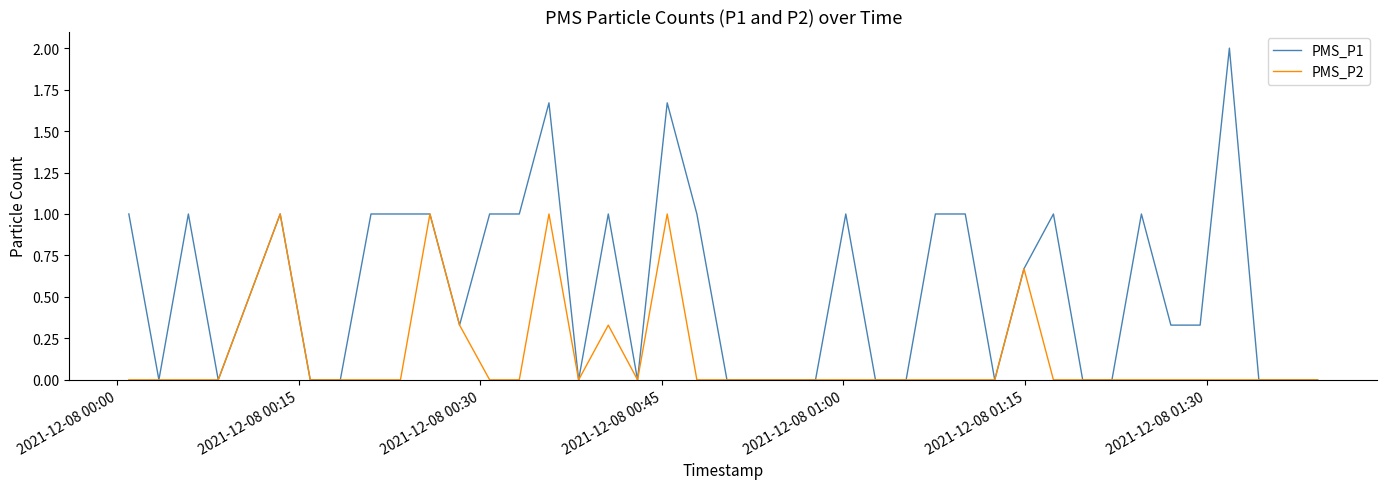

List the series in order of their peak value, lowest first.

PMS_P2, PMS_P1